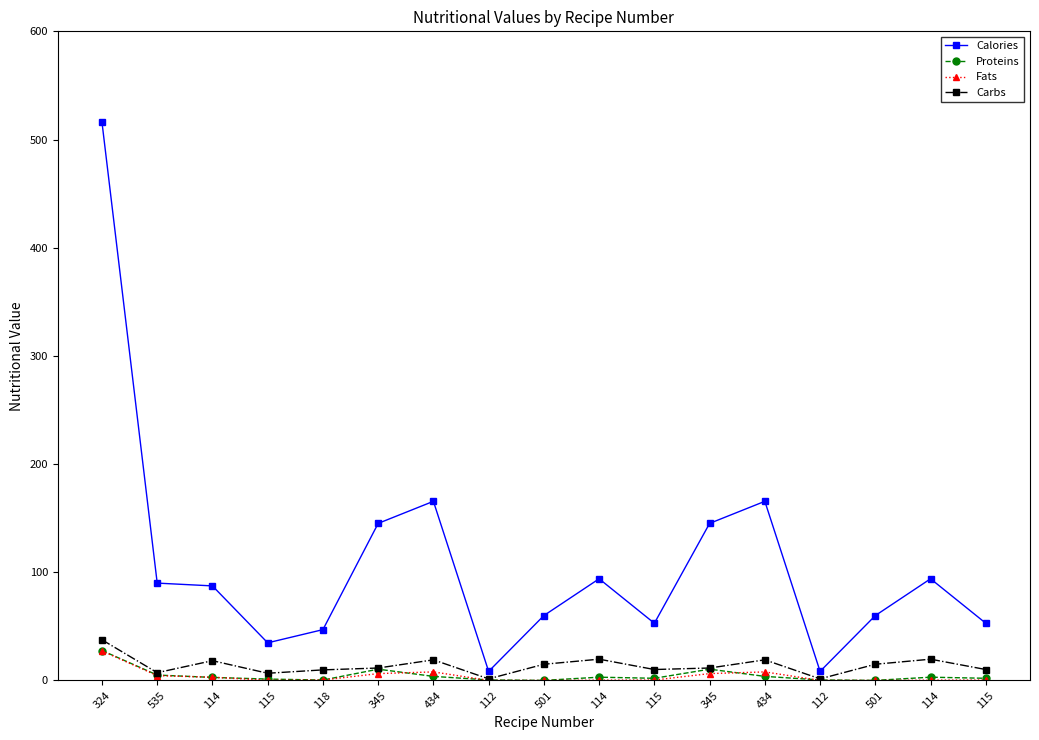

Reading left to right, extract all data points from this chart.

Calories: 516.0	90.0	87.4	34.8	47.0	145.2	165.6	8.4	60.0	94.0	52.9	145.2	165.6	8.4	60.0	94.0	52.9
Proteins: 27.7	5.0	2.8	1.3	0.4	10.4	3.8	0.5	0.1	3.0	2.0	10.4	3.8	0.5	0.1	3.0	2.0
Fats: 27.3	4.5	3.0	0.2	0.4	6.4	7.9	0.1	0.0	0.3	0.4	6.4	7.9	0.1	0.0	0.3	0.4
Carbs: 37.6	7.2	18.3	6.7	9.8	11.5	19.1	1.5	15.0	19.7	10.1	11.5	19.1	1.5	15.0	19.7	10.1